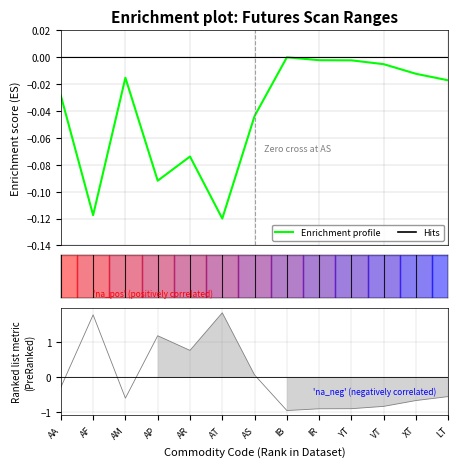

How many points are lower than both their immediate neighbors (excluding endpoints)?

3